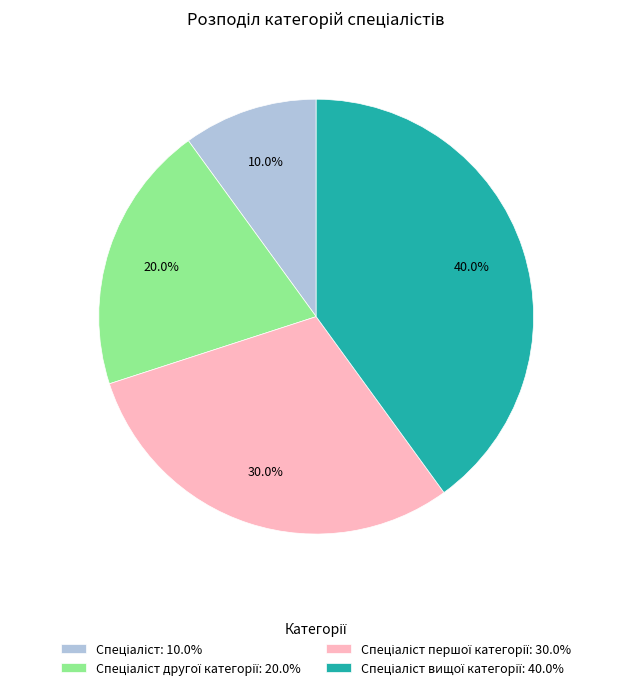

Is there any slice that represents more than half of the pie?

No